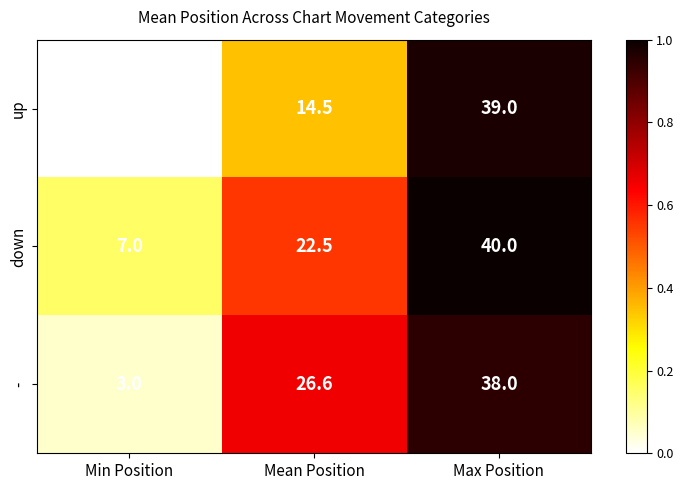

At which label does up first exceed 14?

Mean Position